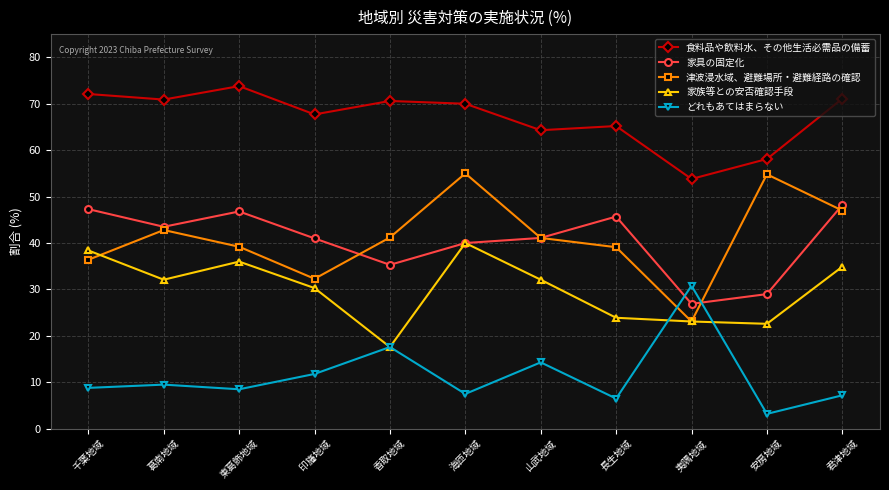

Where do 家族等との安否確認手段 and 津波浸水域、避難場所・避難経路の確認 first cross each other?

千葉地域 and 葛南地域